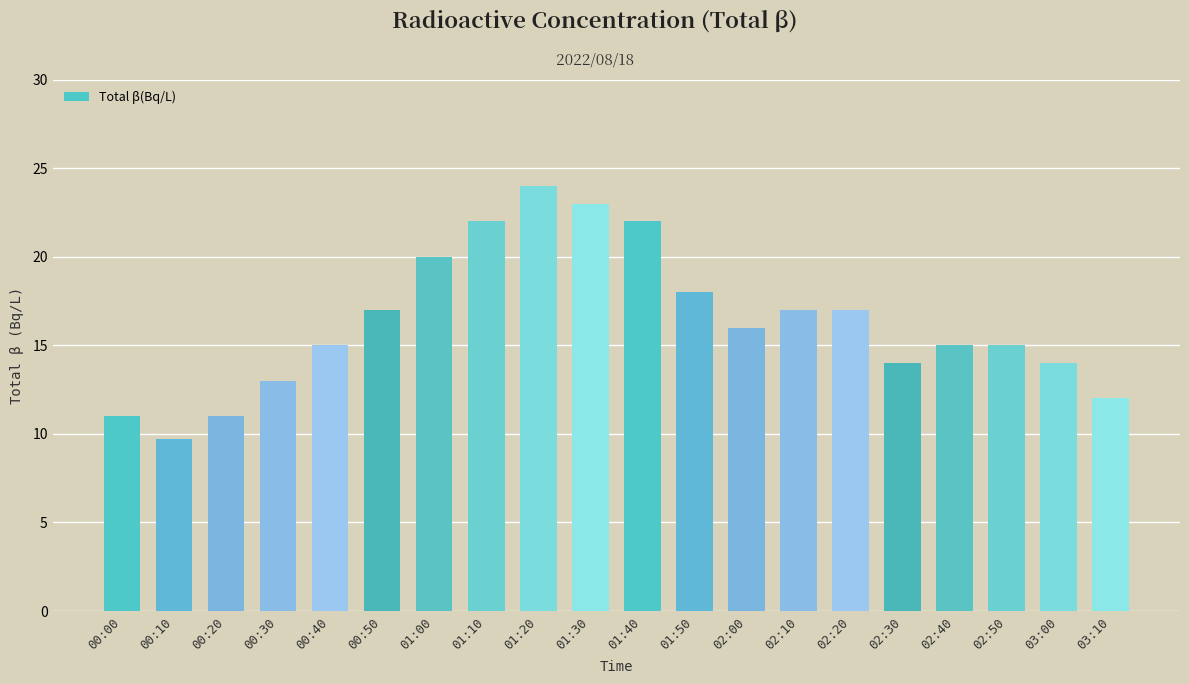

What is the greatest value displayed?

24.0